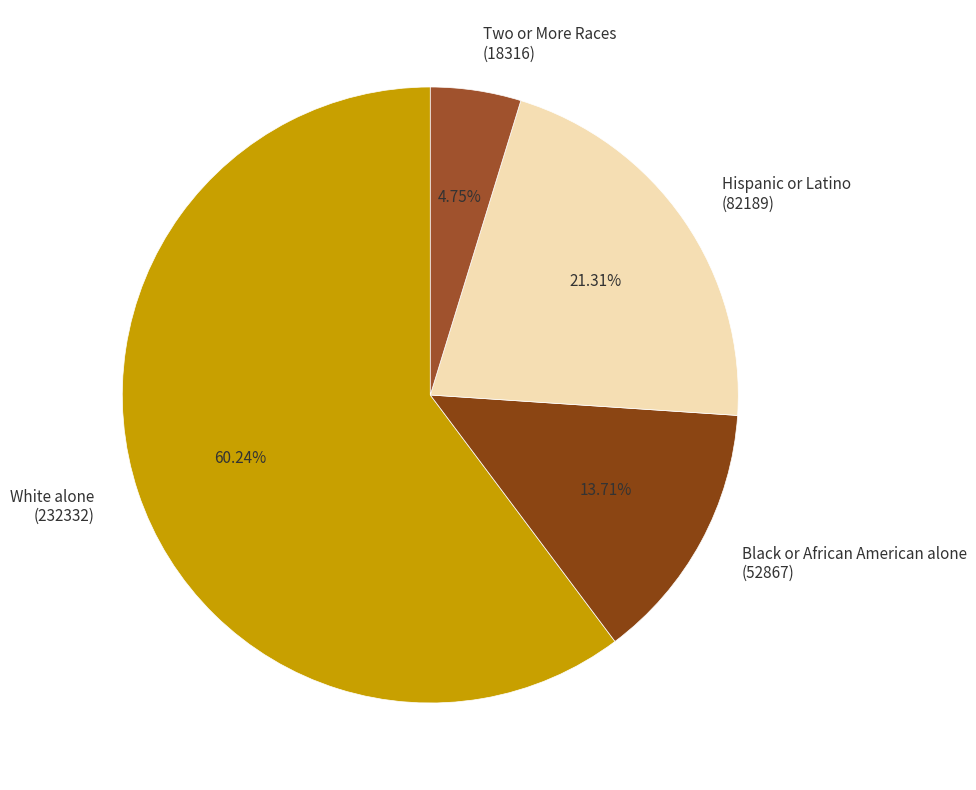

What is the largest slice in the pie chart?

White alone (232332)